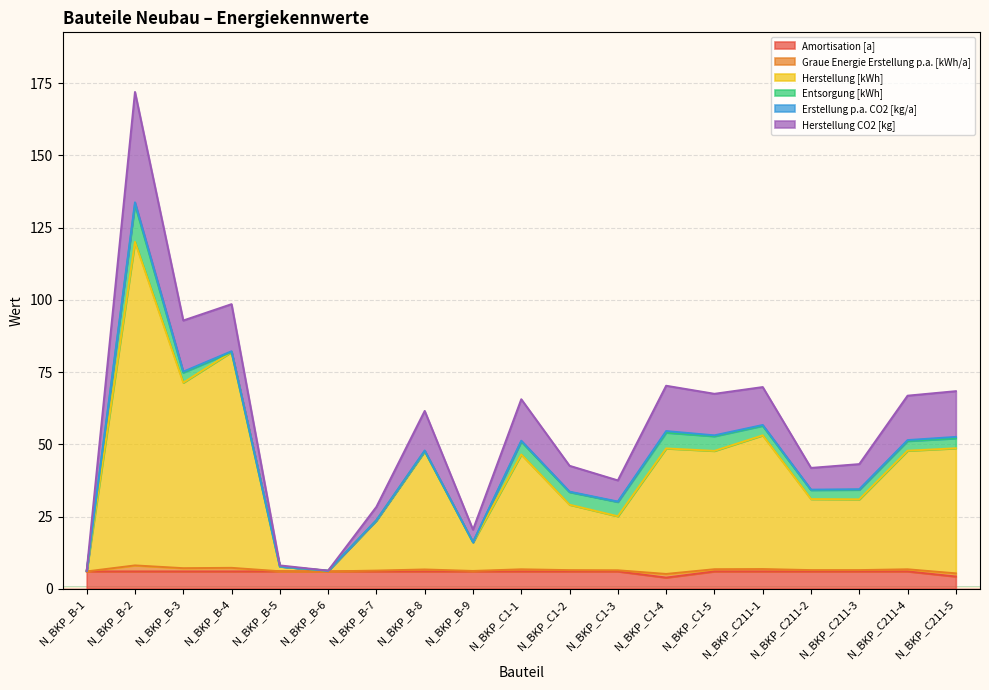

The value of Herstellung CO2 [kg] at N_BKP_B-4 is 22.0. True or false?

False